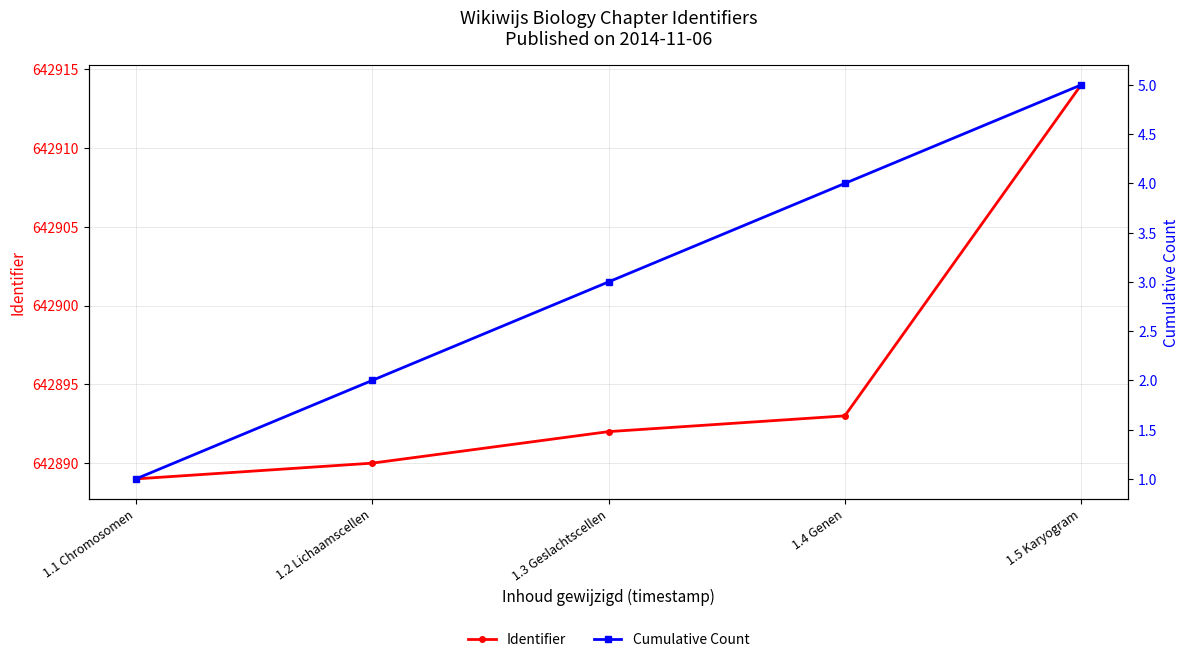

The Identifier series shows 642892 at 1.3 Geslachtscellen. True or false?

True